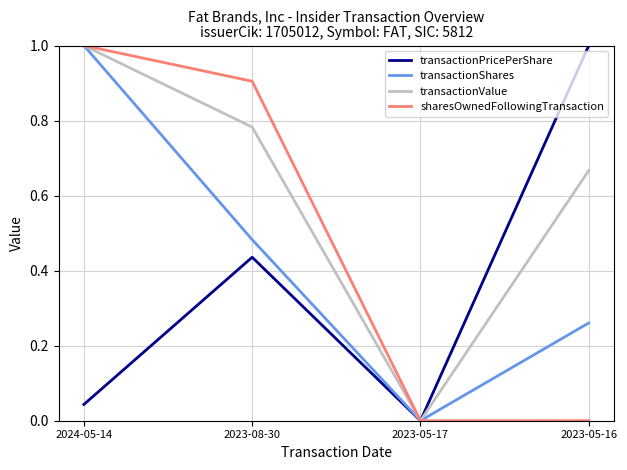

Which series has the largest total across all categories?

transactionValue